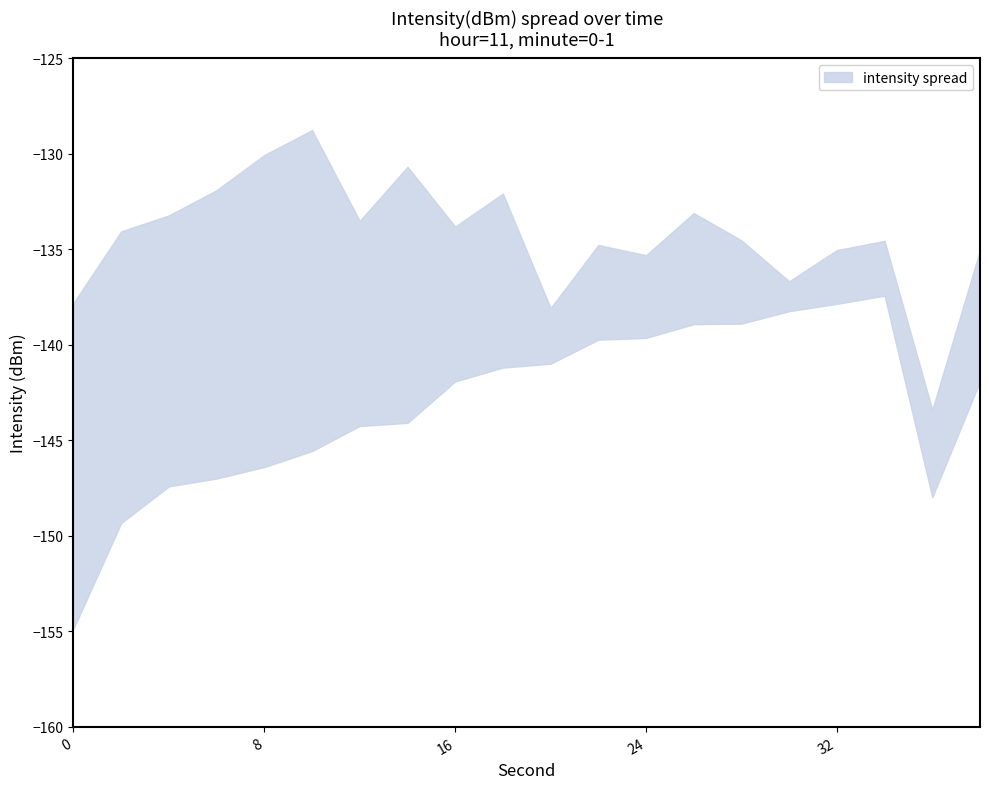

Which has a higher value, 32 or 36?

32